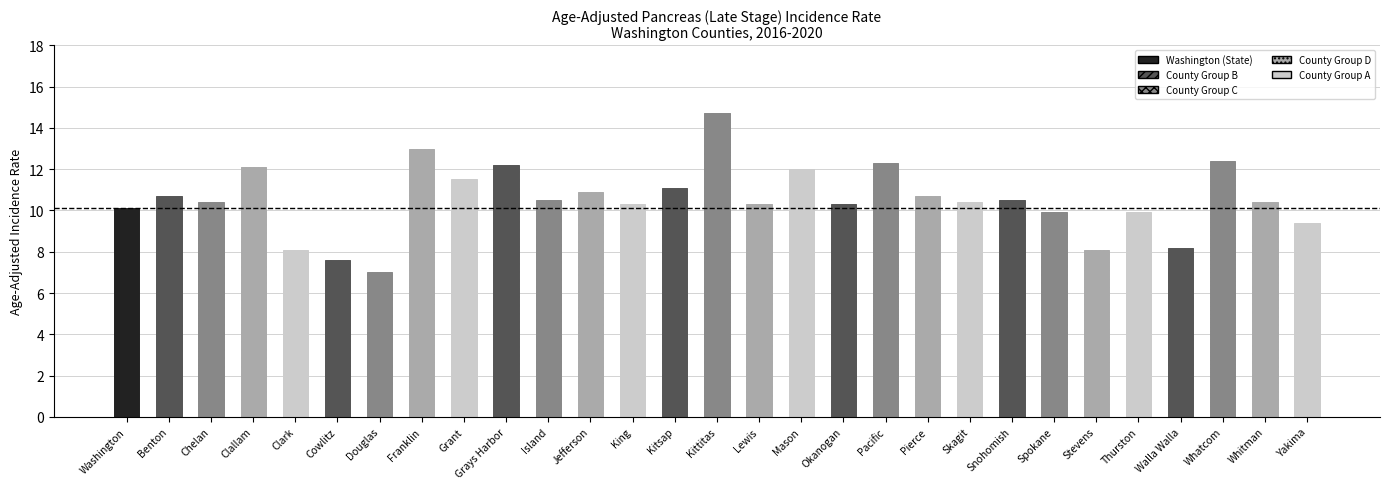

Reading left to right, extract all data points from this chart.

Washington=10.1	Benton=10.7	Chelan=10.4	Clallam=12.1	Clark=8.1	Cowlitz=7.6	Douglas=7.0	Franklin=13.0	Grant=11.5	Grays Harbor=12.2	Island=10.5	Jefferson=10.9	King=10.3	Kitsap=11.1	Kittitas=14.7	Lewis=10.3	Mason=12.0	Okanogan=10.3	Pacific=12.3	Pierce=10.7	Skagit=10.4	Snohomish=10.5	Spokane=9.9	Stevens=8.1	Thurston=9.9	Walla Walla=8.2	Whatcom=12.4	Whitman=10.4	Yakima=9.4